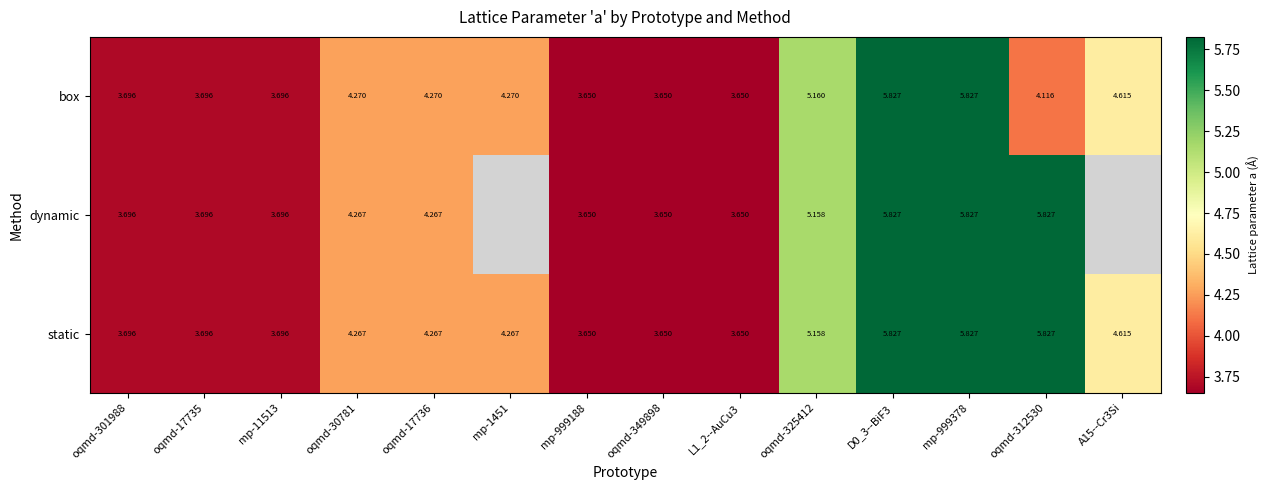

At how many categories does at least one series exceed 4?

8